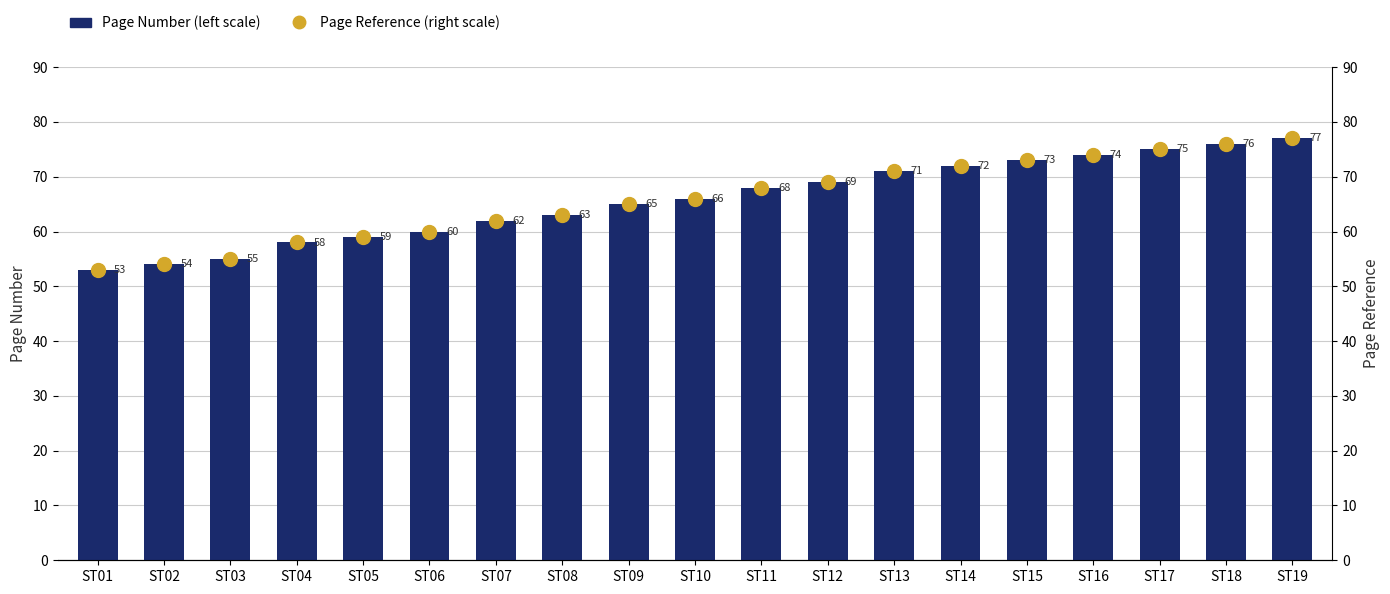

Is the value of Page Number (left scale) at ST08 greater than the value of Page Reference (right scale) at ST03?

Yes